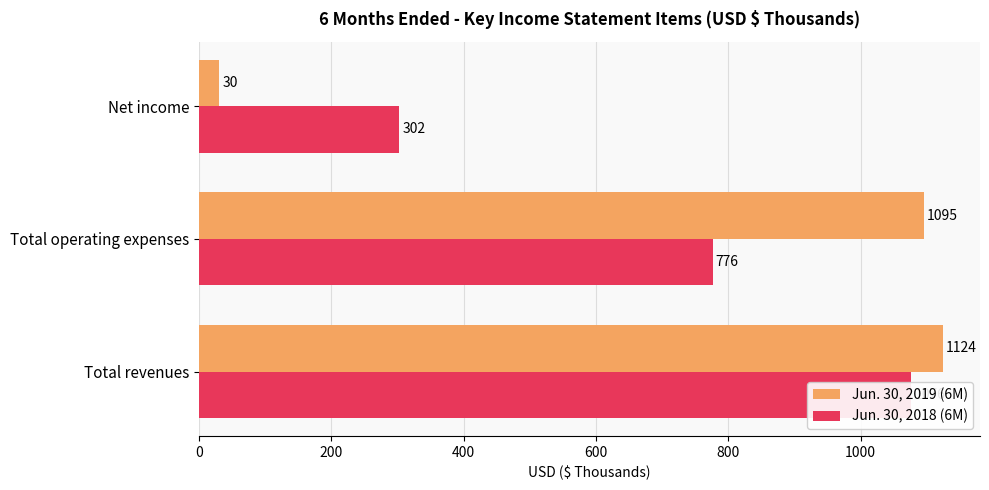

What is the sum of all Jun. 30, 2019 (6M) values?

2249